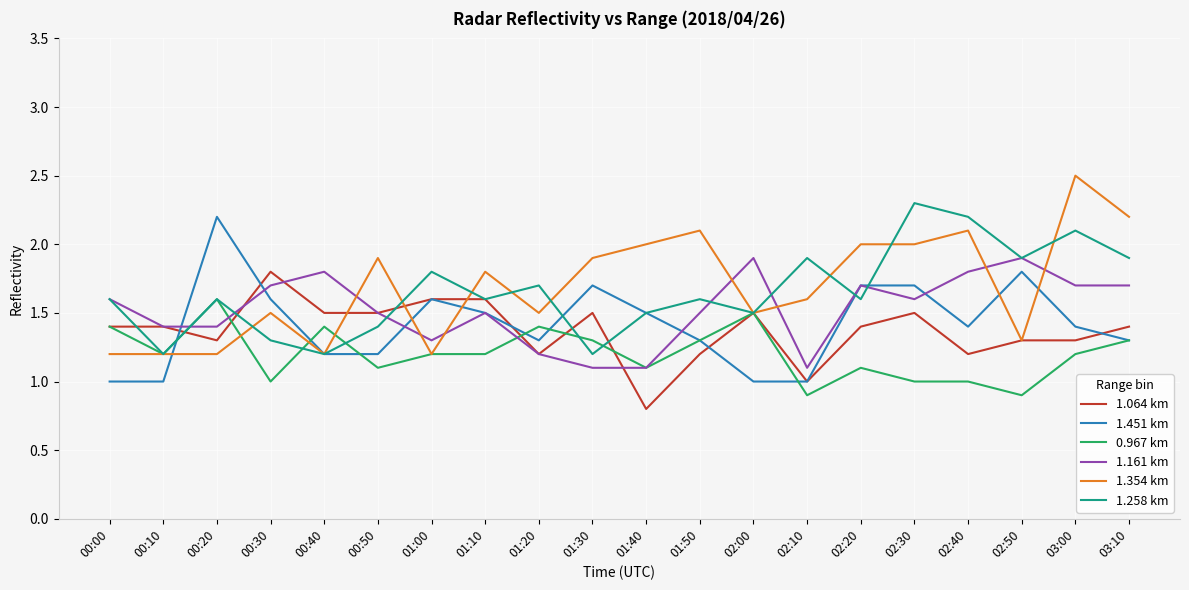

True or false: 1.451 km has a value of 2.0 at 03:10.

False